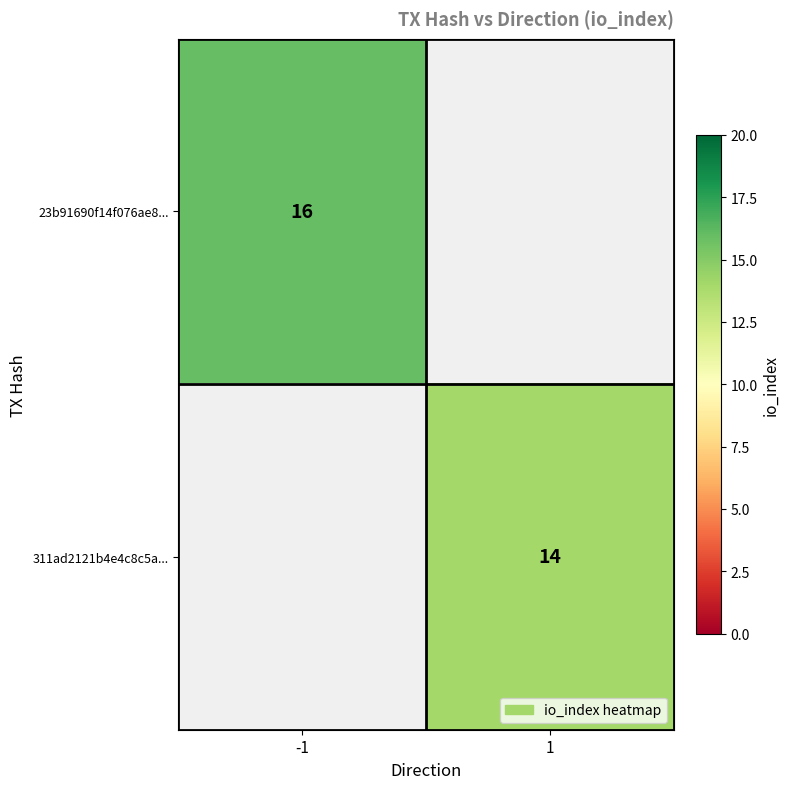

What is the minimum value shown in the chart?

14.0